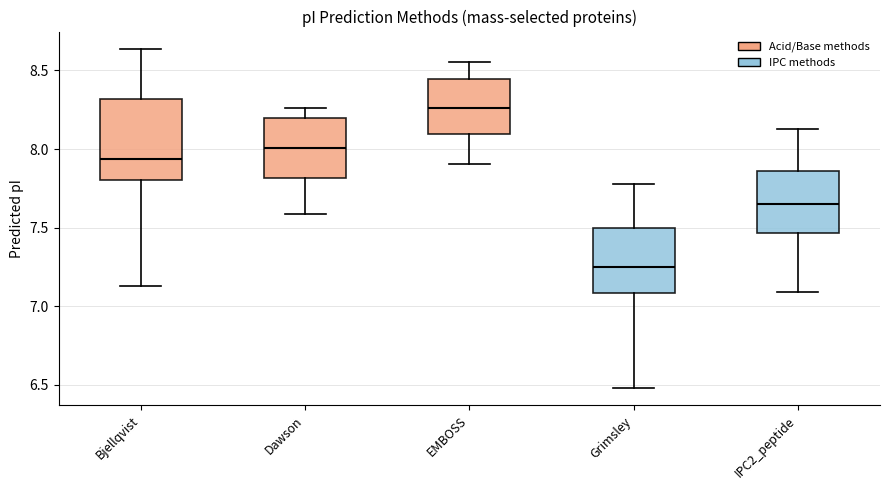

Reading left to right, transcribe this box plot: for each box, give where its median line is, the range the box spans, and where its two whiskers end, as read against the y-axis. The values are not printed on the chart, so give them approximately, as read against the axis.

Bjellqvist: median 7.95, box 7.80 to 8.30, whiskers 7.15 to 8.65
Dawson: median 8.00, box 7.80 to 8.20, whiskers 7.60 to 8.25
EMBOSS: median 8.25, box 8.10 to 8.45, whiskers 7.90 to 8.55
Grimsley: median 7.25, box 7.10 to 7.50, whiskers 6.50 to 7.80
IPC2_peptide: median 7.65, box 7.45 to 7.85, whiskers 7.10 to 8.15